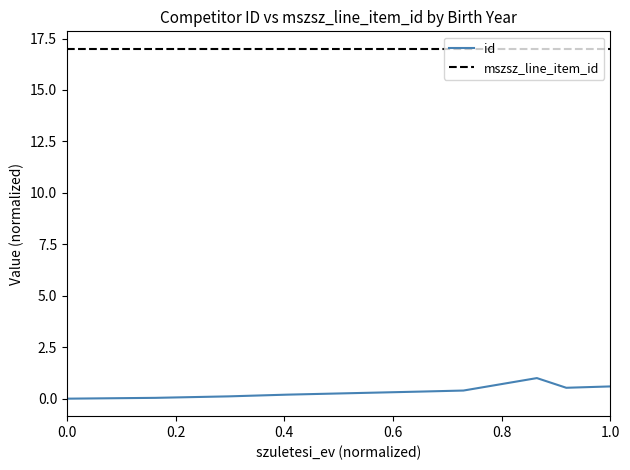

What is the difference between the maximum and minimum values in the id series?

1.0